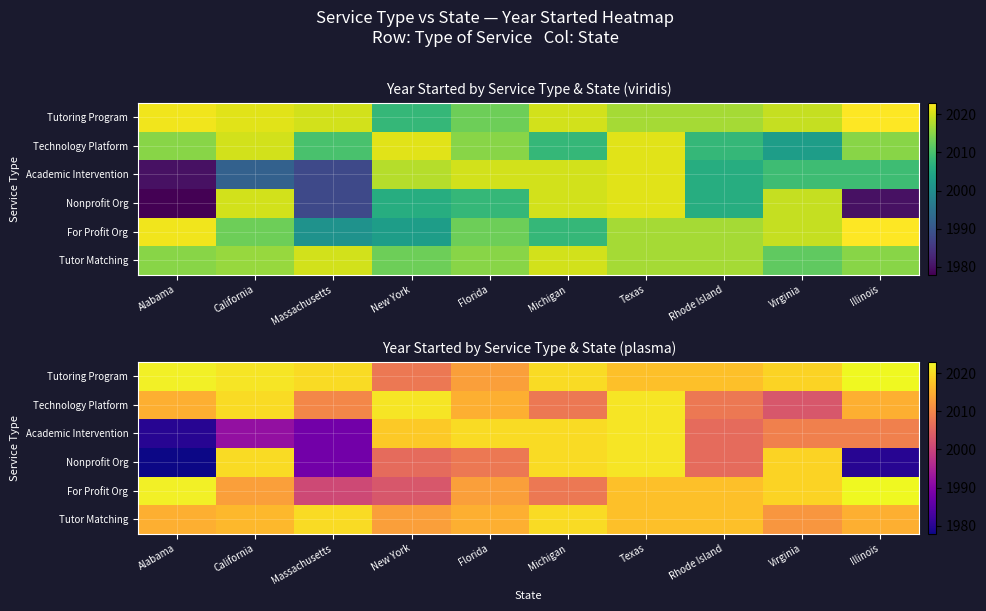

List the labels in order of Nonprofit Org value, largest first.

Texas, California, Michigan, Virginia, Florida, New York, Rhode Island, Massachusetts, Illinois, Alabama